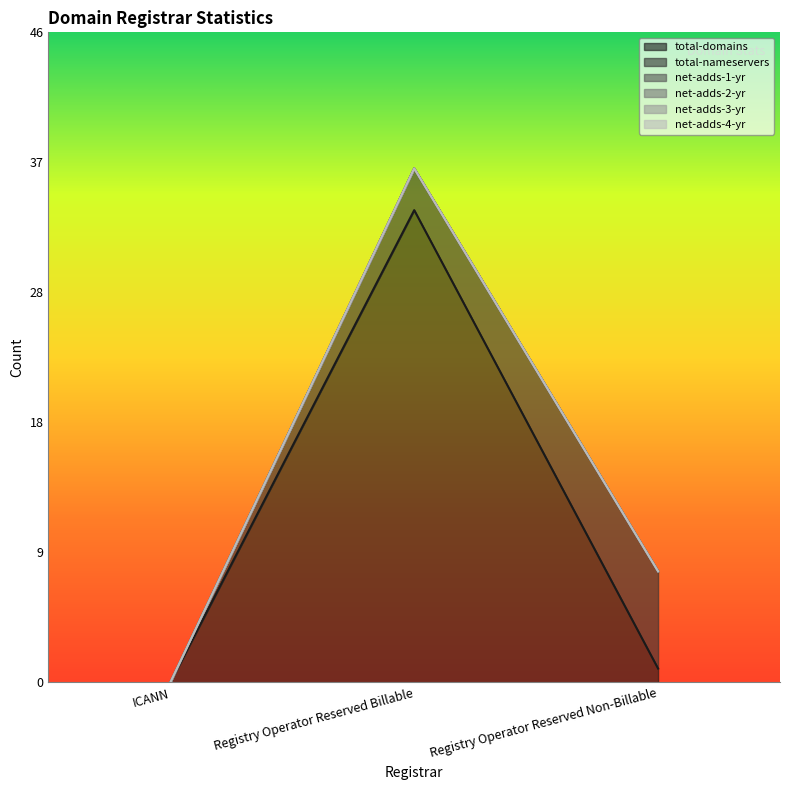

Is the value of net-adds-4-yr at ICANN greater than the value of total-domains at ICANN?

No